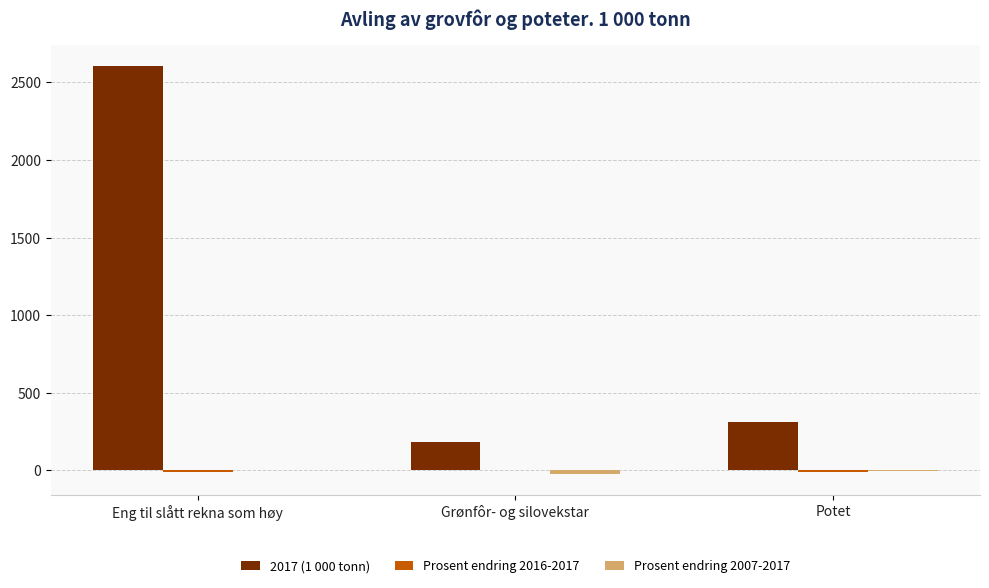

At which category is the sum across all series the highest?

Eng til slått rekna som høy